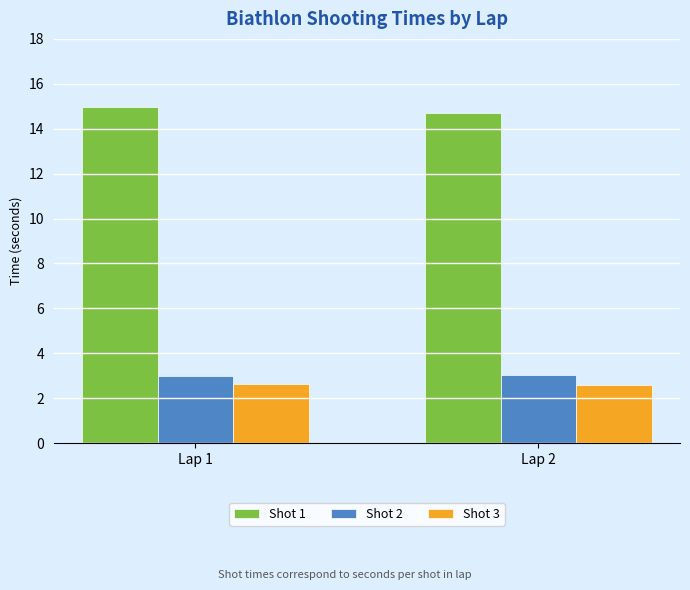

What is the spread (max minus min) of values at Lap 1?

12.4